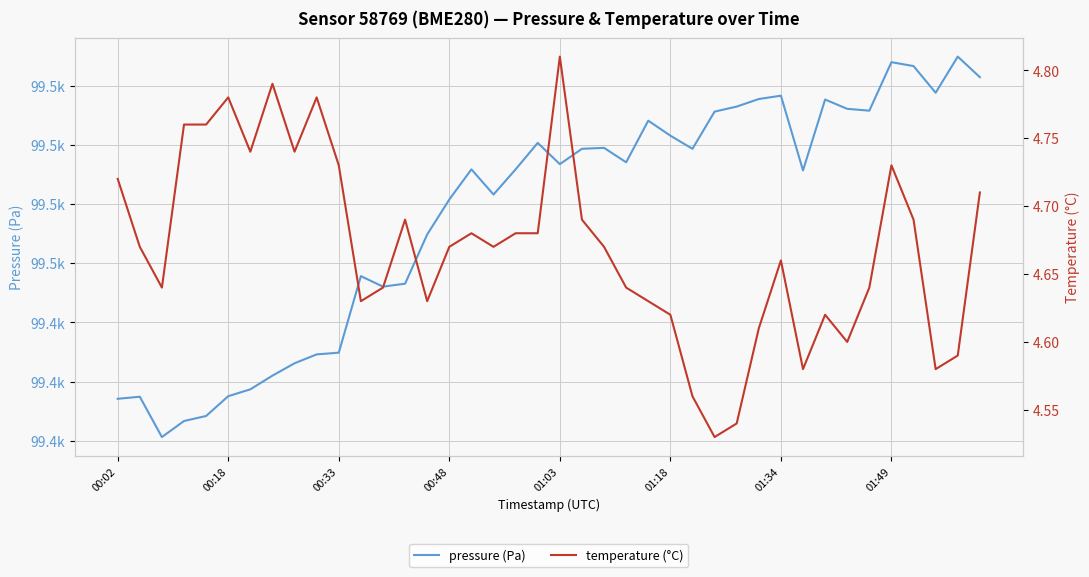

Reading right to left, list all the values displayed in this chart.

pressure (Pa): 99481.4	99484.9	99478.8	99483.3	99483.9	99475.8	99476.1	99477.6	99465.7	99478.3	99477.7	99476.4	99475.6	99469.3	99471.5	99474.1	99467.0	99469.5	99469.3	99466.7	99470.3	99465.8	99461.6	99465.8	99460.8	99454.8	99446.5	99446.0	99447.8	99434.9	99434.6	99433.1	99431.0	99428.7	99427.5	99424.2	99423.3	99420.6	99427.4	99427.1
temperature (°C): 4.7	4.6	4.6	4.7	4.7	4.6	4.6	4.6	4.6	4.7	4.6	4.5	4.5	4.6	4.6	4.6	4.6	4.7	4.7	4.8	4.7	4.7	4.7	4.7	4.7	4.6	4.7	4.6	4.6	4.7	4.8	4.7	4.8	4.7	4.8	4.8	4.8	4.6	4.7	4.7